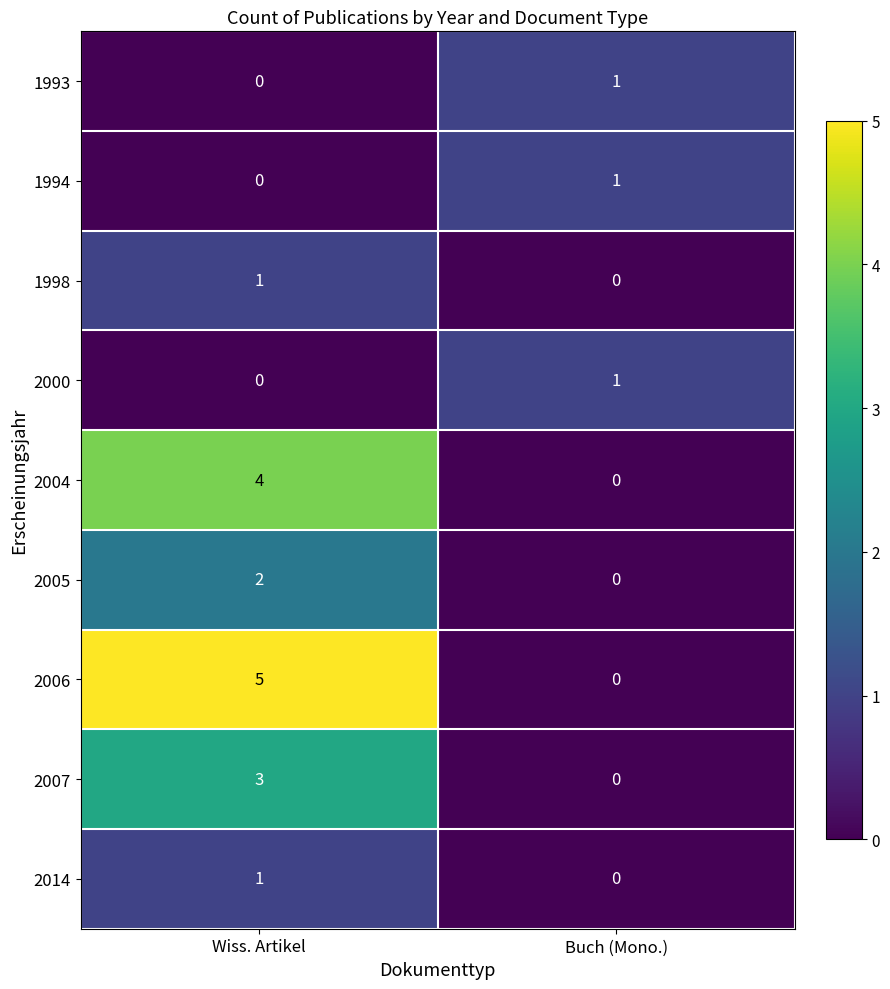

The 2004 series shows 0 at Buch (Mono.). True or false?

True